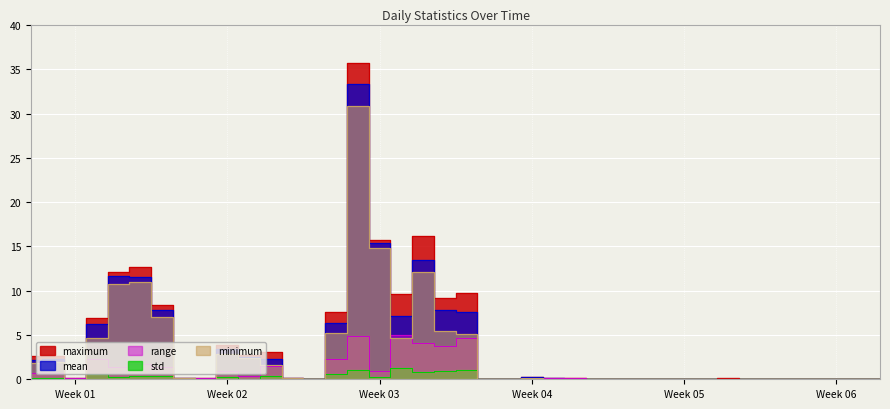

Reading left to right, transcribe all the data shown in this chart.

maximum: 2.6	2.7	0.1	6.9	12.1	12.7	8.4	0.2	0.1	3.8	2.8	3.1	0.2	0.0	7.6	35.8	15.7	9.7	16.2	9.2	9.7	0.0	0.1	0.2	0.2	0.1	0.1	0.1	0.0	0.0	0.0	0.0	0.1	0.0	0.0	0.0	0.0	0.0	0.0	0.0
mean: 2.2	2.3	0.1	6.2	11.6	11.6	7.8	0.1	0.1	3.4	2.5	2.3	0.1	0.0	6.3	33.3	15.3	7.2	13.5	7.8	7.6	0.0	0.0	0.2	0.1	0.1	0.0	0.0	0.0	0.0	0.0	0.0	0.1	0.0	0.0	0.0	0.0	0.0	0.0	0.0
minimum: 1.9	2.0	0.0	4.6	10.7	10.9	7.0	0.1	0.0	2.9	2.4	1.6	0.1	0.0	5.2	30.9	14.8	4.7	12.1	5.5	5.1	0.0	0.0	0.2	0.1	0.0	0.0	0.0	0.0	0.0	0.0	0.0	0.1	0.0	0.0	0.0	0.0	0.0	0.0	0.0
range: 0.7	0.7	0.1	2.3	1.4	1.8	1.4	0.1	0.1	0.9	0.4	1.5	0.1	0.0	2.3	4.9	0.9	5.0	4.1	3.7	4.6	0.0	0.0	0.0	0.1	0.1	0.1	0.0	0.0	0.0	0.0	0.0	0.0	0.0	0.0	0.0	0.0	0.0	0.0	0.0
std: 0.2	0.2	0.0	0.6	0.3	0.4	0.3	0.0	0.0	0.2	0.1	0.4	0.0	0.0	0.6	1.0	0.2	1.2	0.8	0.9	1.1	0.0	0.0	0.0	0.0	0.0	0.0	0.0	0.0	0.0	0.0	0.0	0.0	0.0	0.0	0.0	0.0	0.0	0.0	0.0